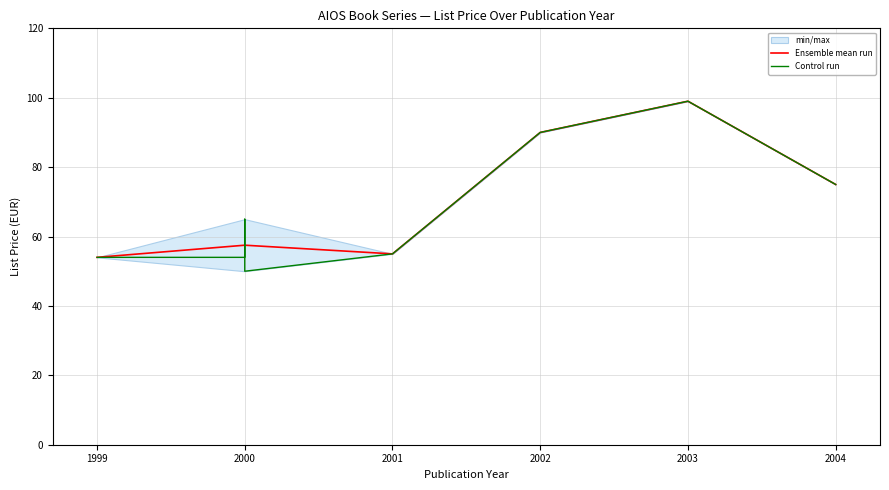

How many points are lower than both their immediate neighbors (excluding endpoints)?

1